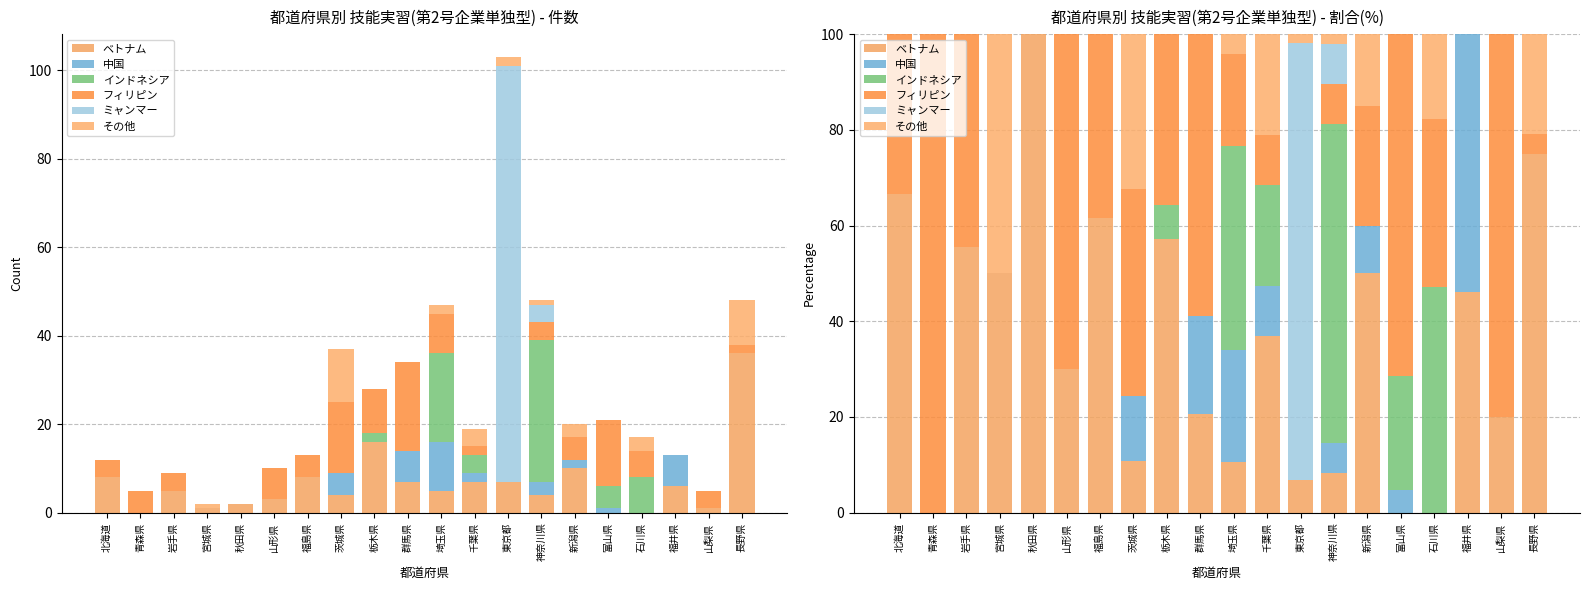

How many positive values does the その他 series have?

9